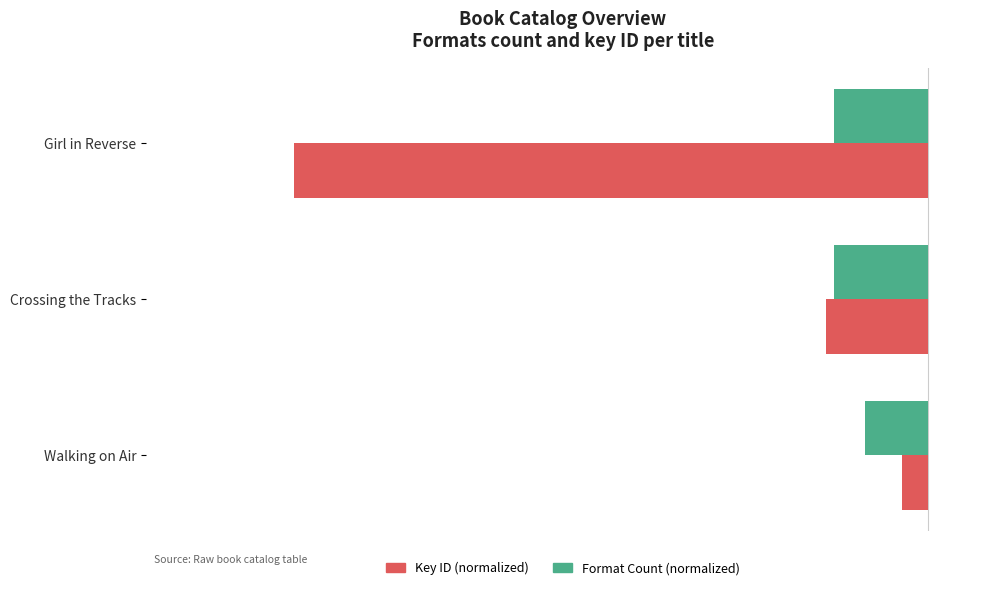

Rank the categories by Key ID (normalized) value from lowest to highest.

Girl in Reverse, Crossing the Tracks, Walking on Air